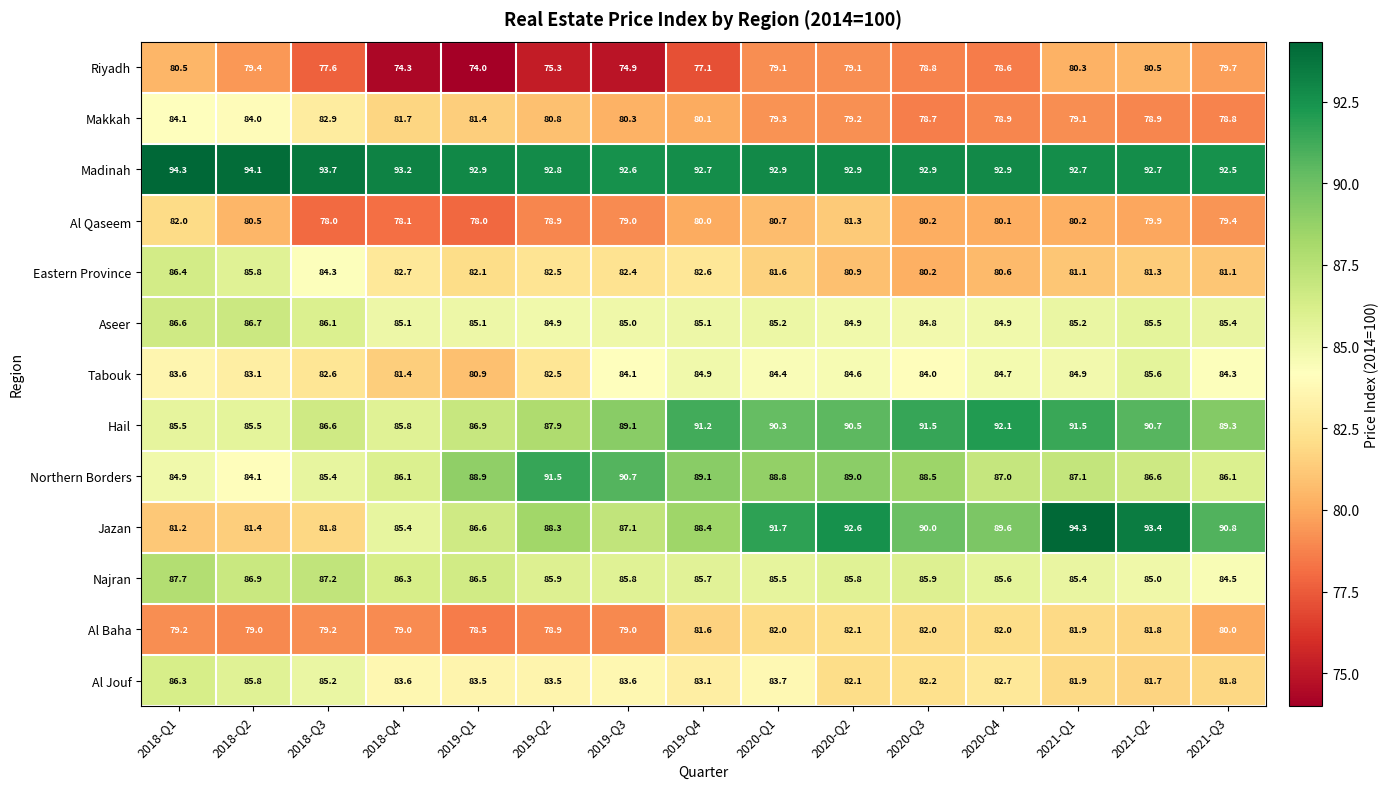

What is the spread (max minus min) of values at 2019-Q3?

17.7